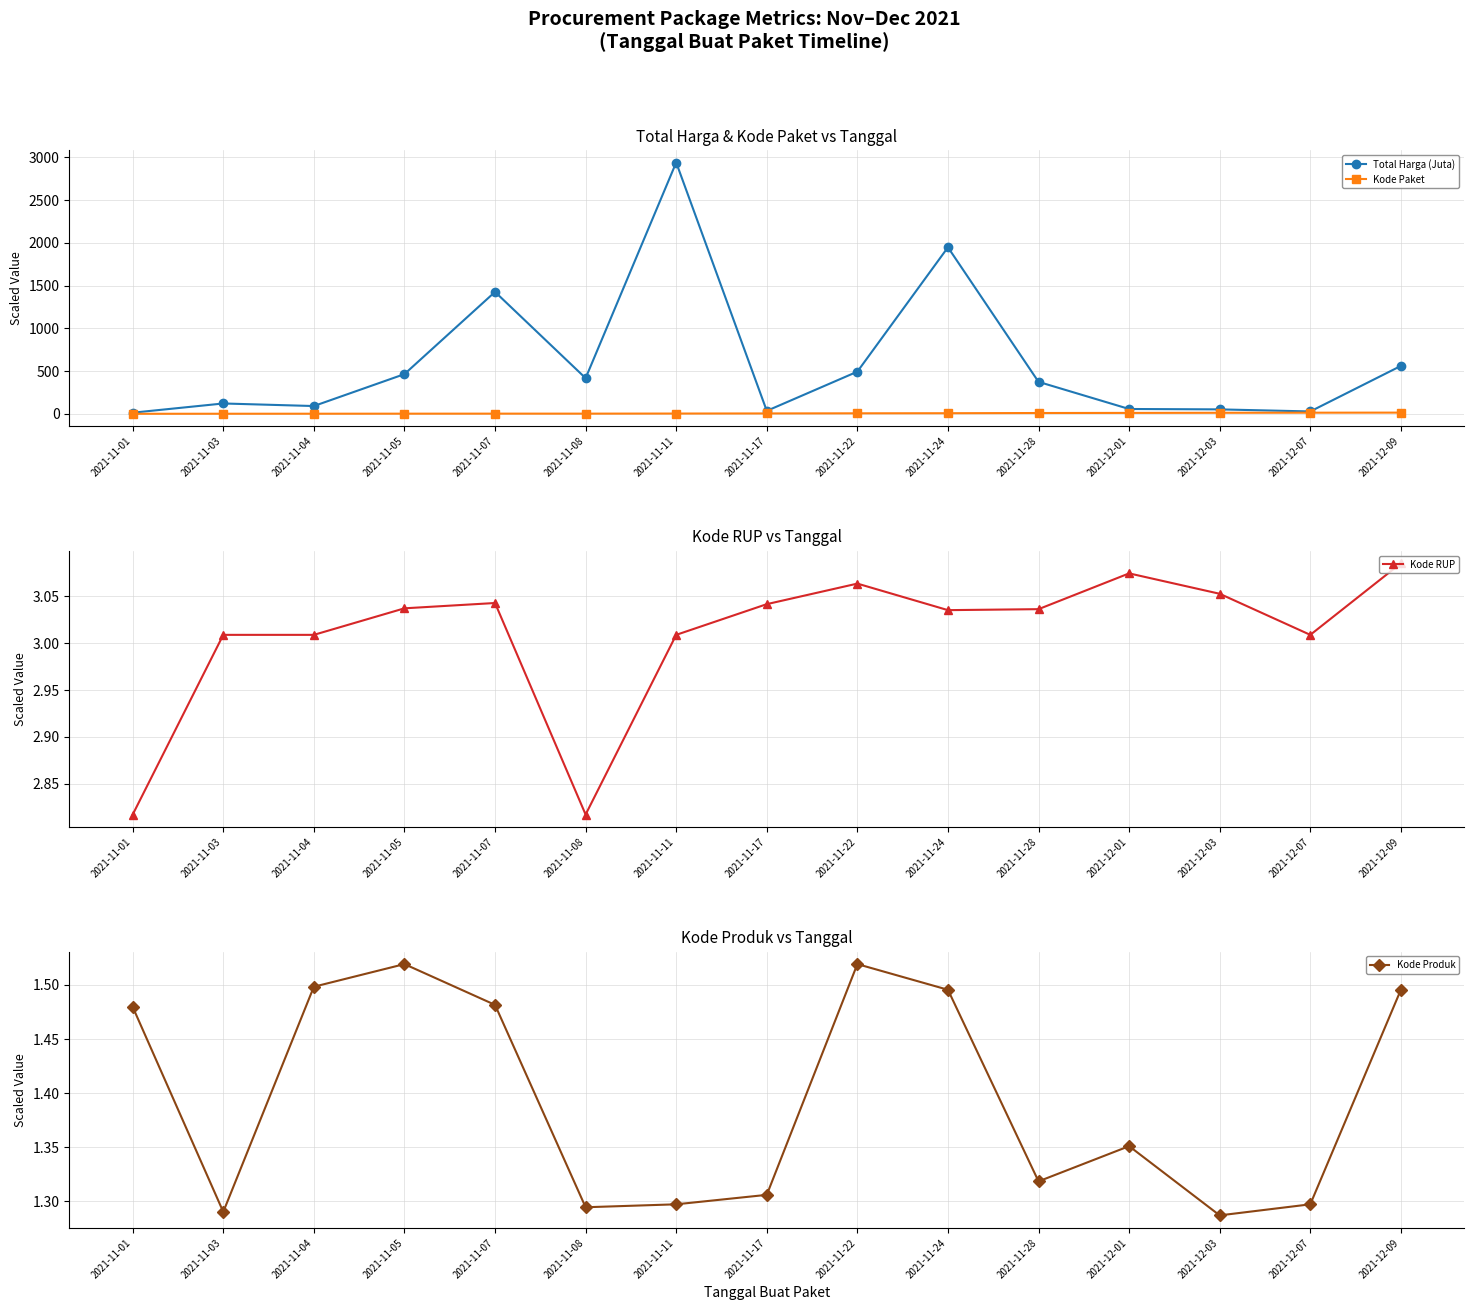

How many data points in Total Harga (Juta) are less than 373?

7